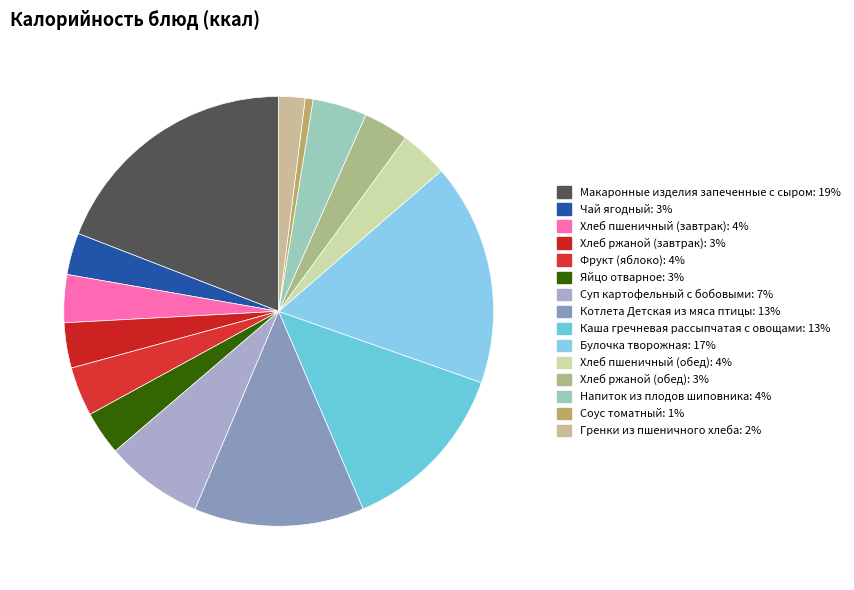

To the nearest percent, what is the difference between the largest and smallest slice percentages?

19%